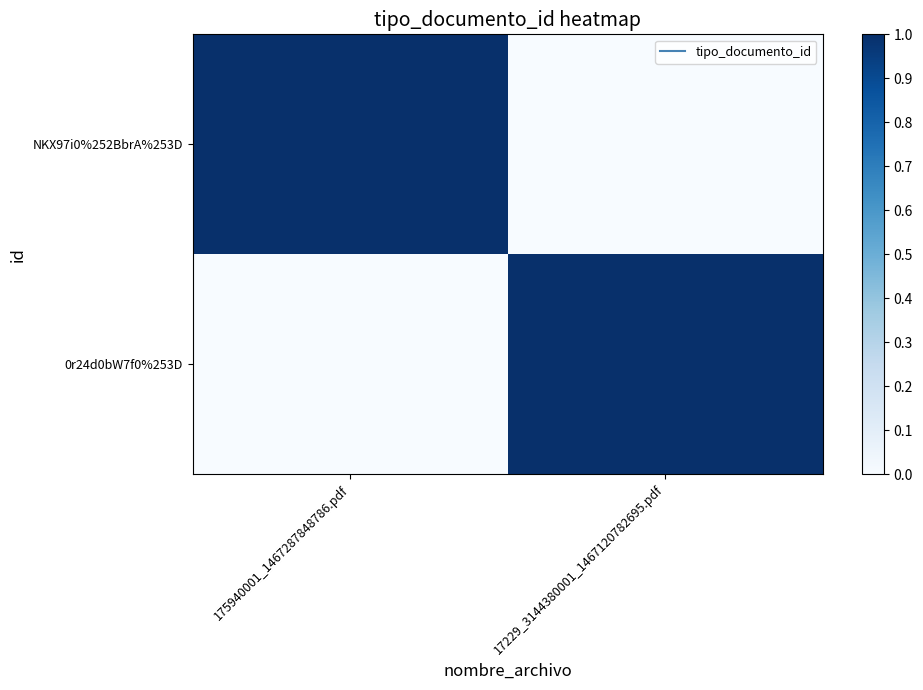

Reading left to right, list all the values displayed in this chart.

NKX97i0%252BbrA%253D: 175940001_1467287848786.pdf=1	17229_3144380001_1467120782695.pdf=0
0r24d0bW7f0%253D: 175940001_1467287848786.pdf=0	17229_3144380001_1467120782695.pdf=1